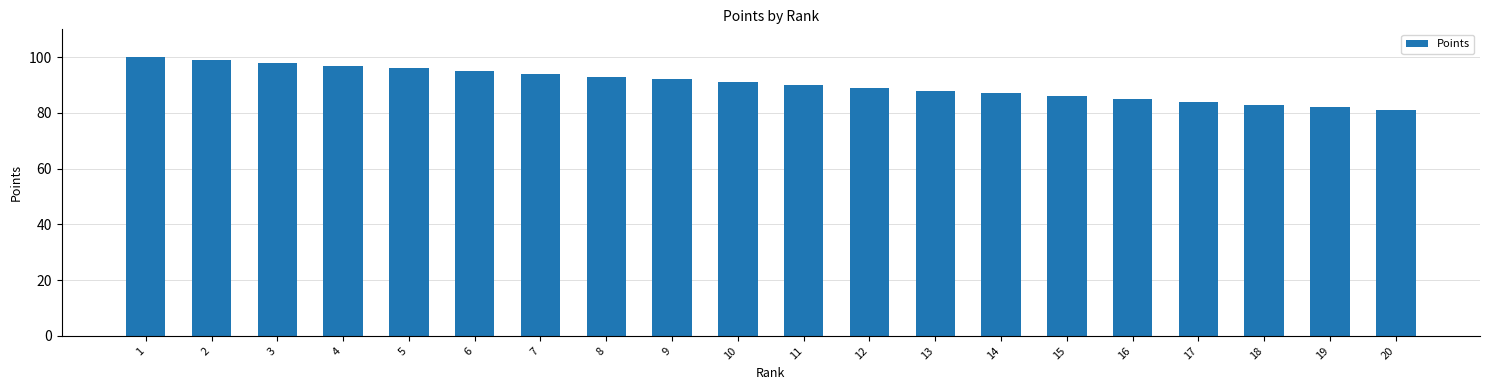

How many data points does each series have?

20